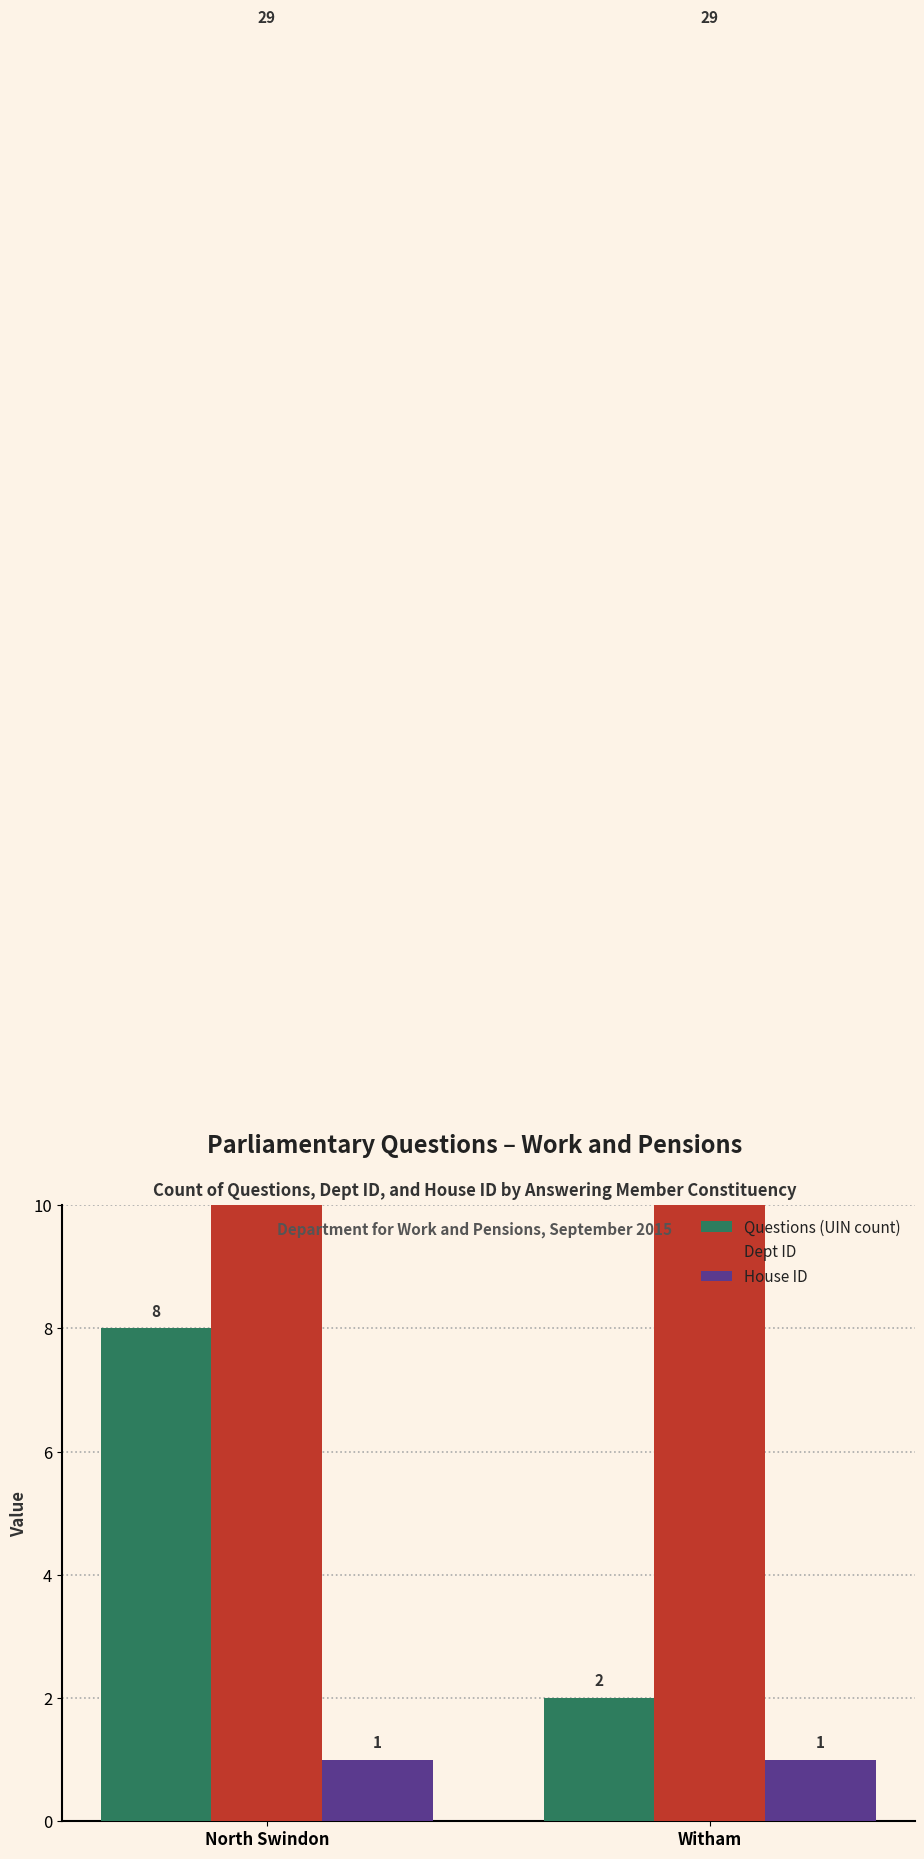

What is the sum of all House ID values?

2